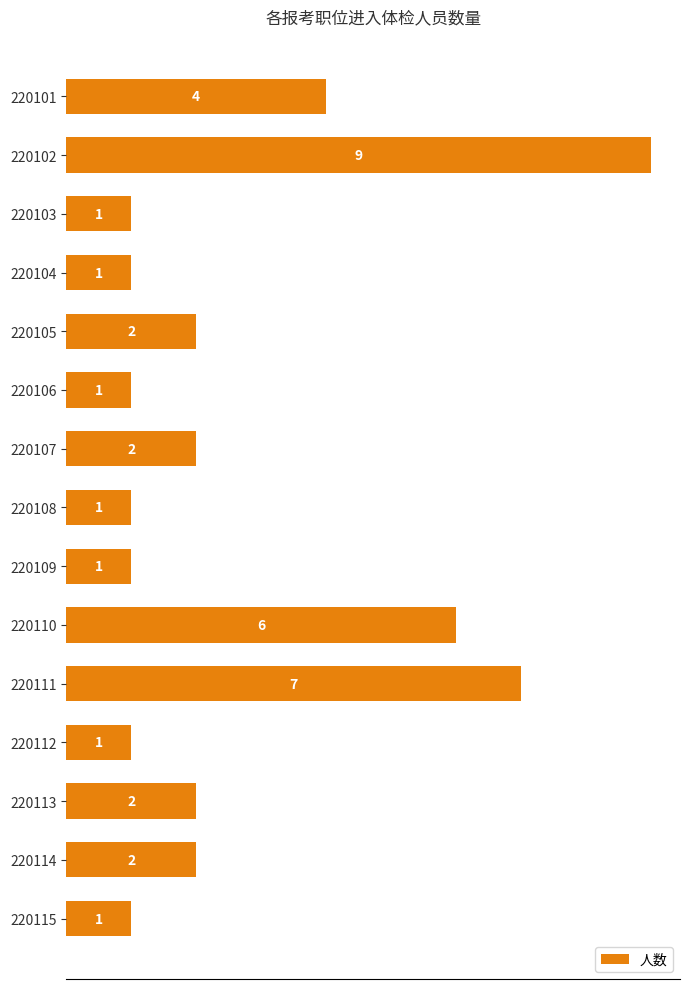

Count the number of data series in this chart.

1